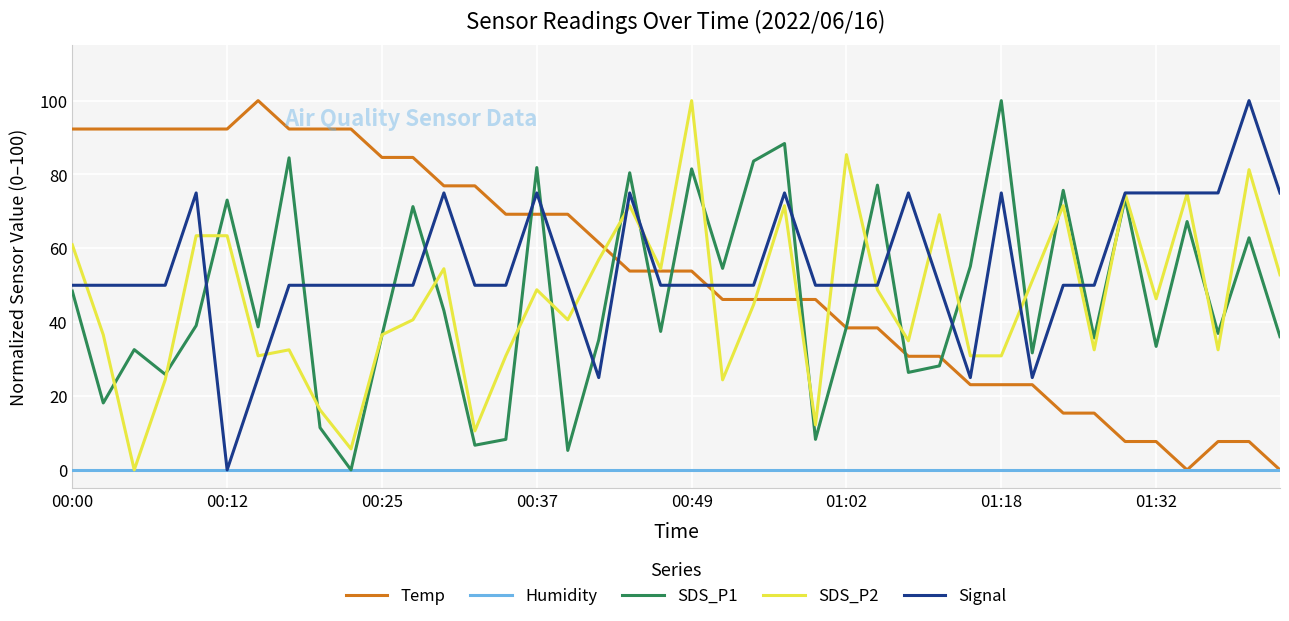

What is the maximum value shown in the chart?

100.0